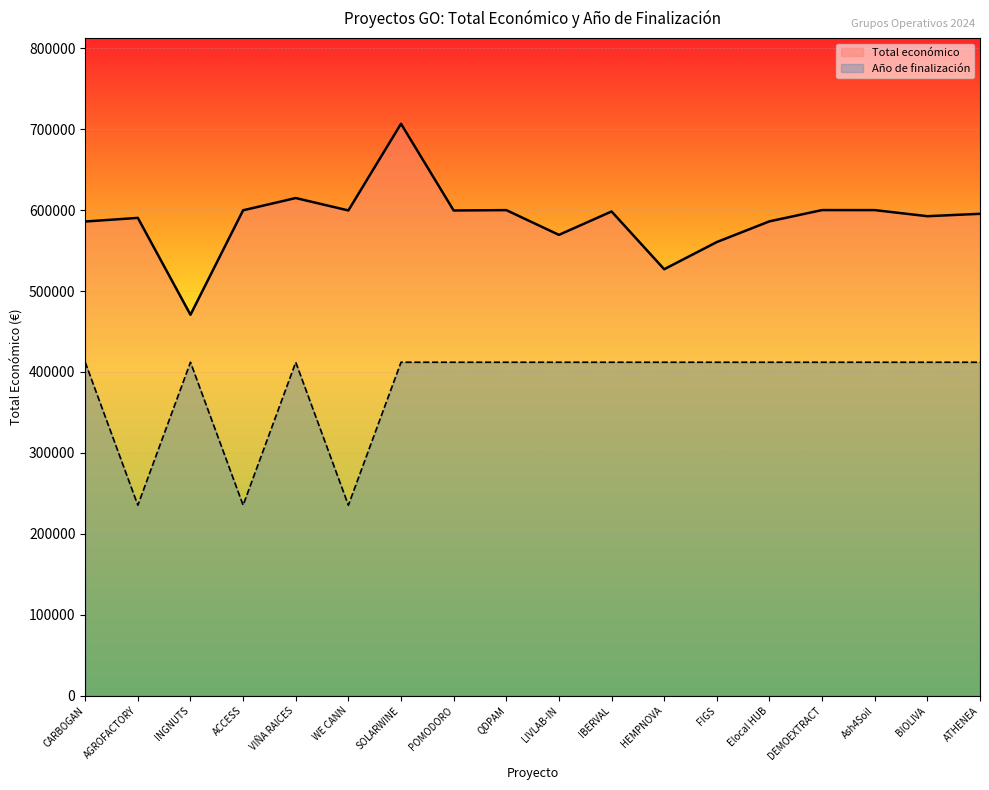

List the series in order of their peak value, lowest first.

Año de finalización, Total económico